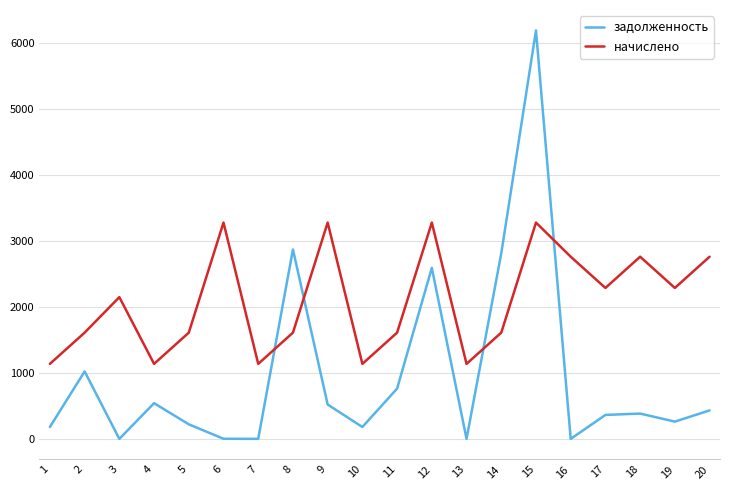

What is the minimum value for начислено?

1136.3